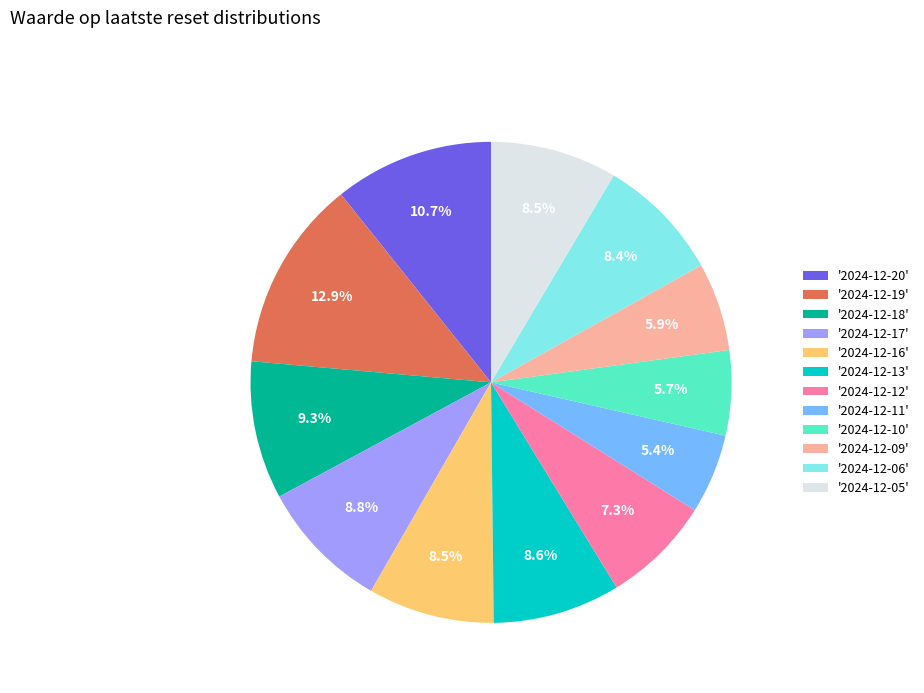

Does '2024-12-20' account for over 50% of the chart?

No